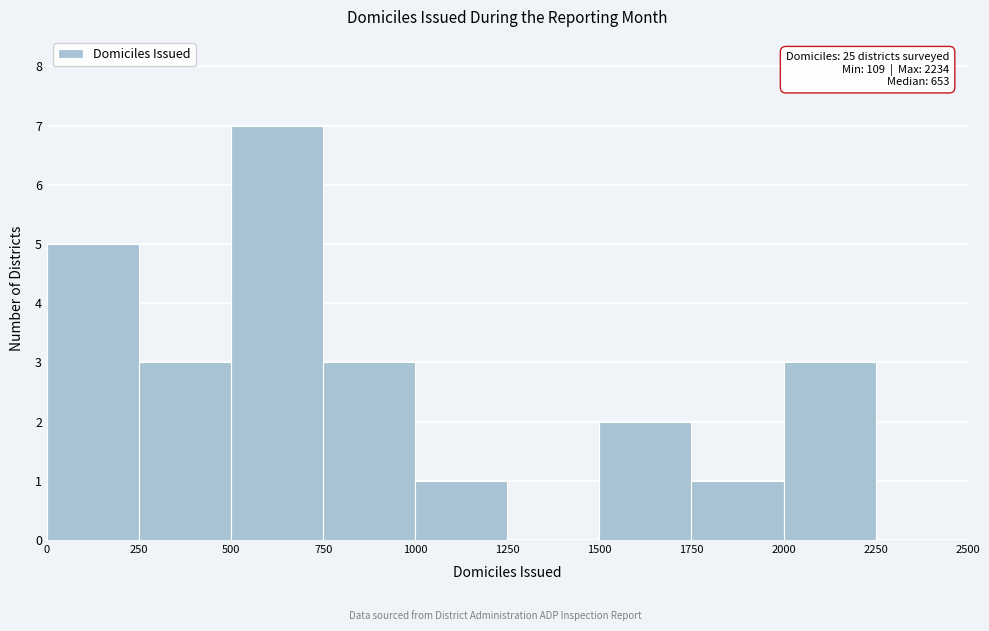

Which range on the x-axis has the tallest bar?

500 to 750